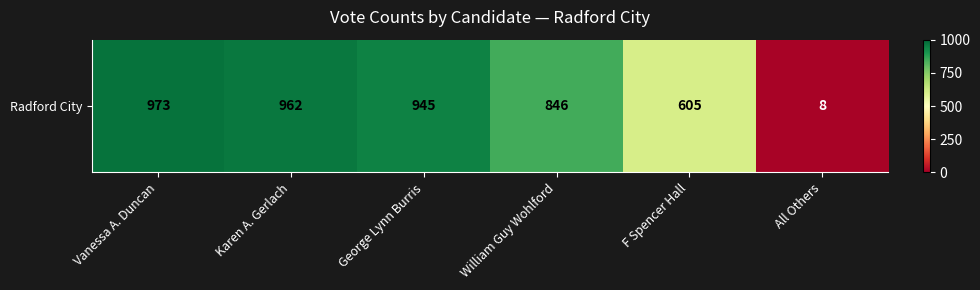

List the labels in order of value, smallest first.

All Others, F Spencer Hall, William Guy Wohlford, George Lynn Burris, Karen A. Gerlach, Vanessa A. Duncan